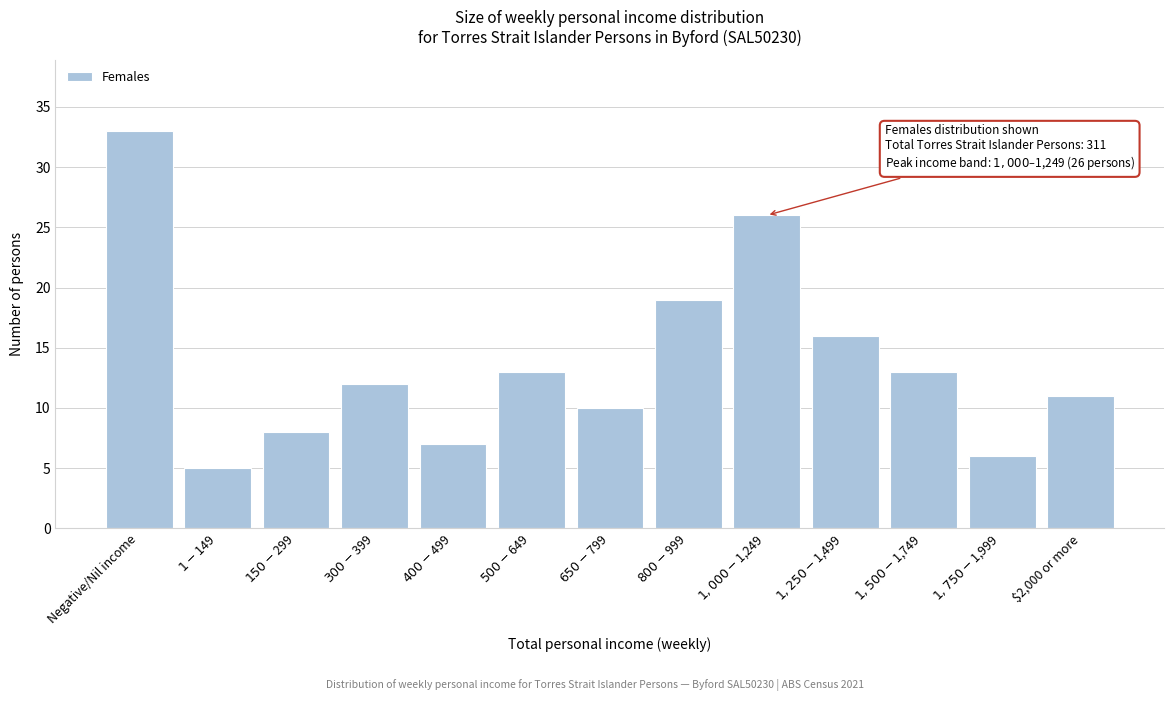

Reading left to right, extract all data points from this chart.

33	5	8	12	7	13	10	19	26	16	13	6	11